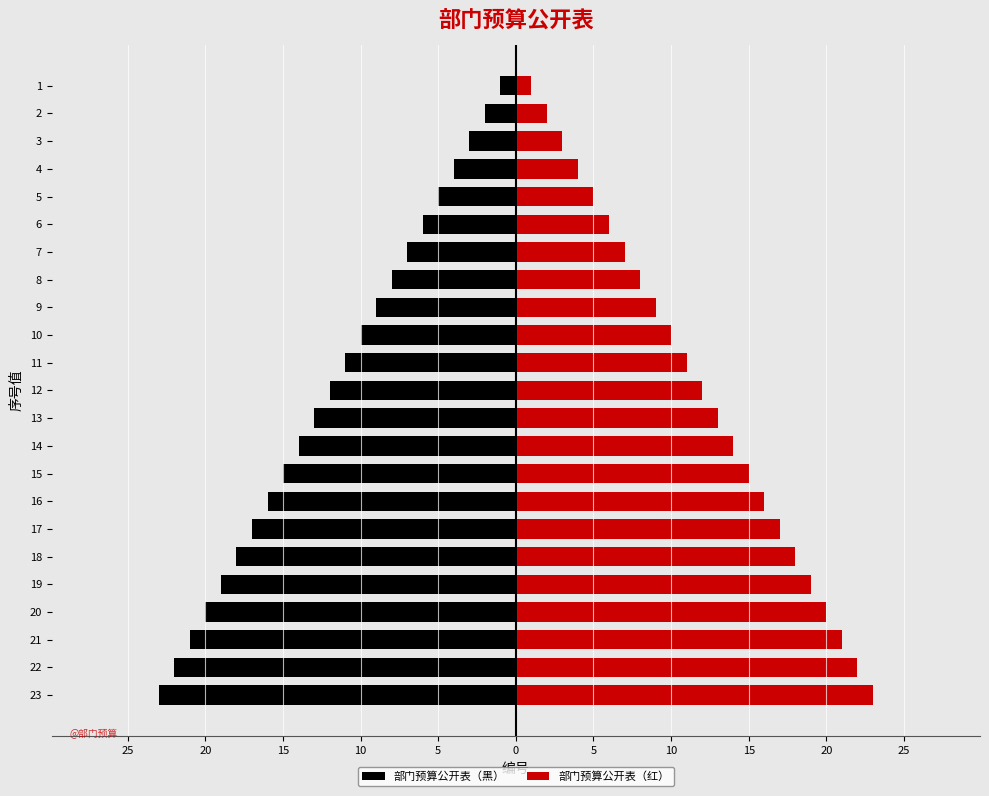

Reading left to right, transcribe all the data shown in this chart.

部门预算公开表（黑）: -1	-2	-3	-4	-5	-6	-7	-8	-9	-10	-11	-12	-13	-14	-15	-16	-17	-18	-19	-20	-21	-22	-23
部门预算公开表（红）: 1	2	3	4	5	6	7	8	9	10	11	12	13	14	15	16	17	18	19	20	21	22	23